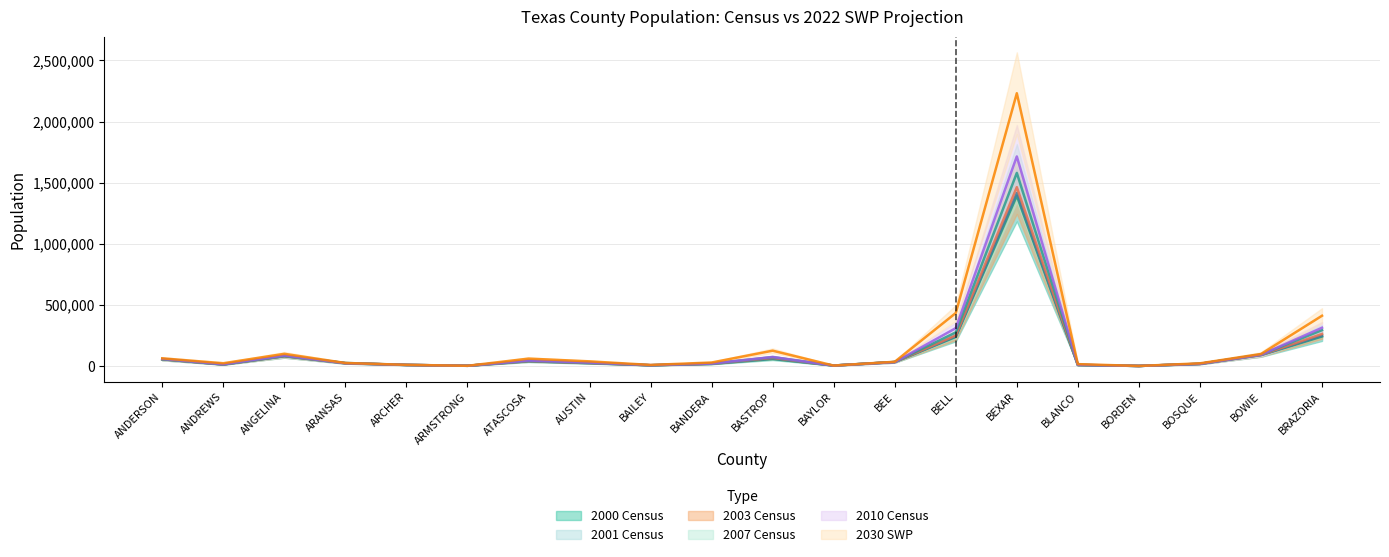

What position from the right is ARMSTRONG?

15